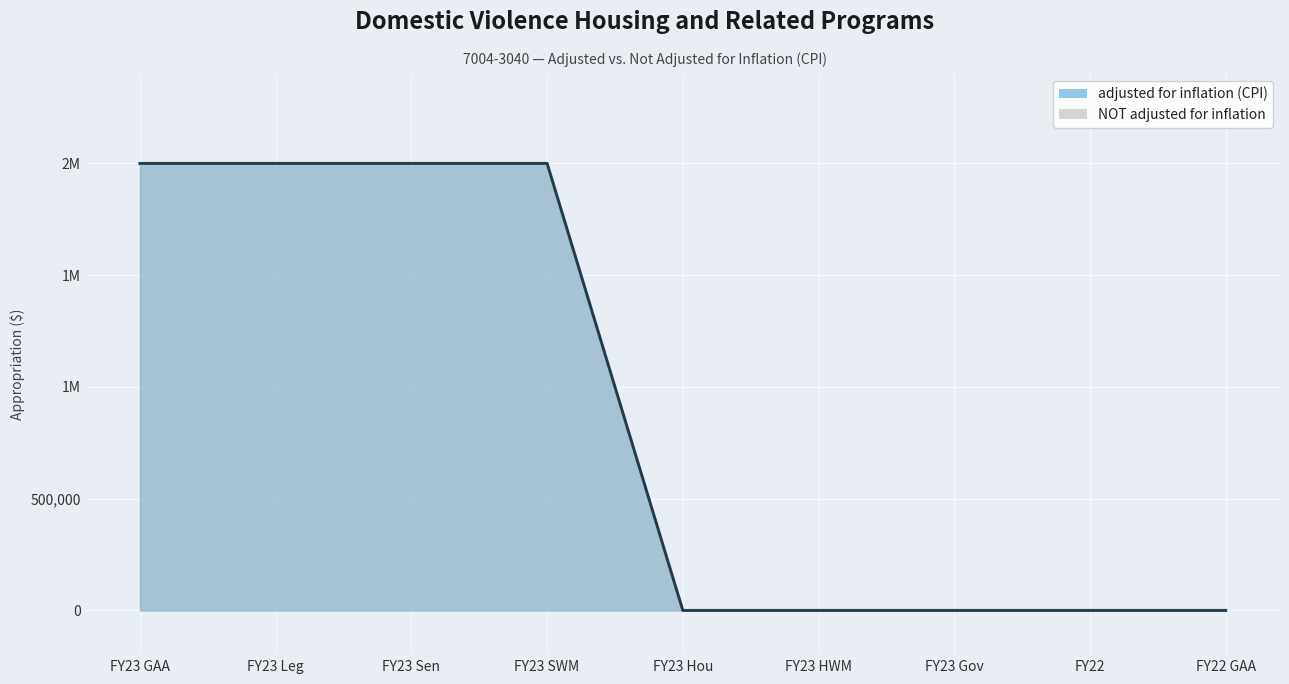

Read the NOT adjusted for inflation value at FY23 Sen, to the nearest 50.

2000000